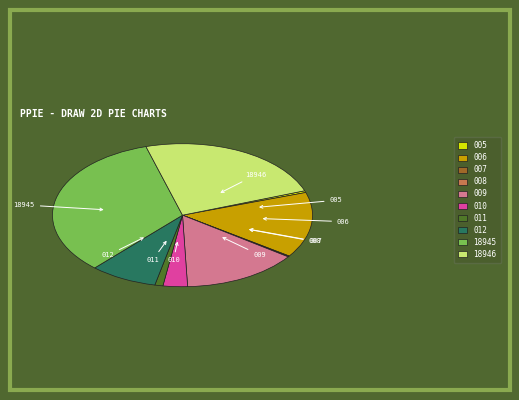

Is it true that 011 is 1% of the pie?

True